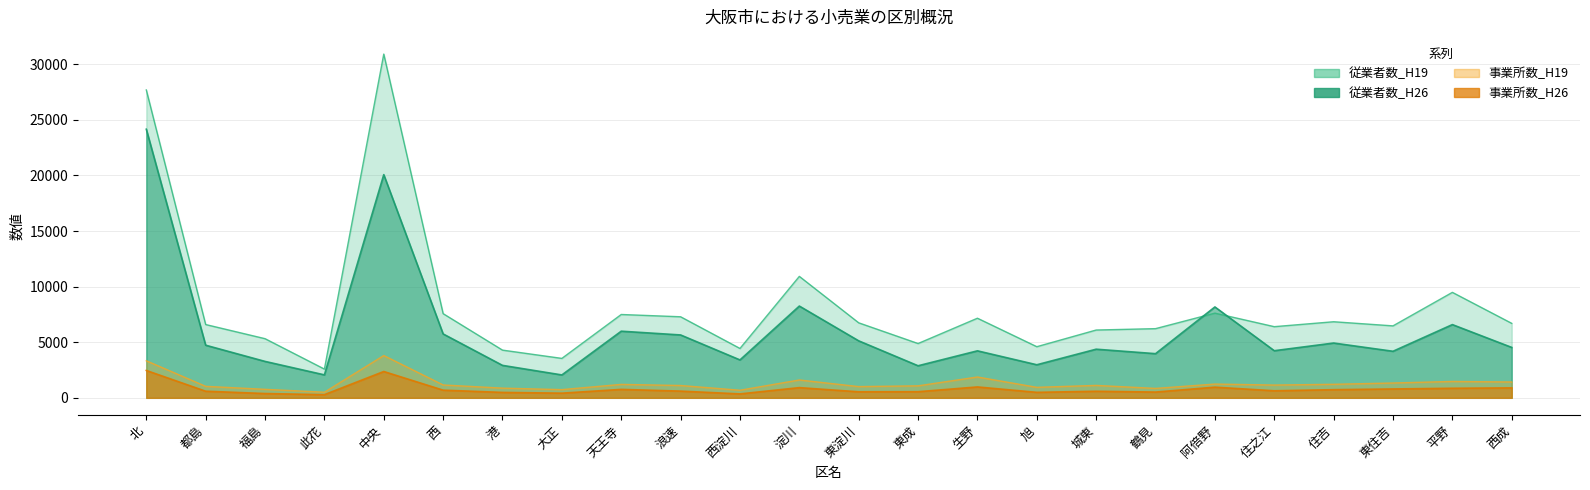

True or false: 従業者数_H19 and 従業者数_H26 cross at least once.

True